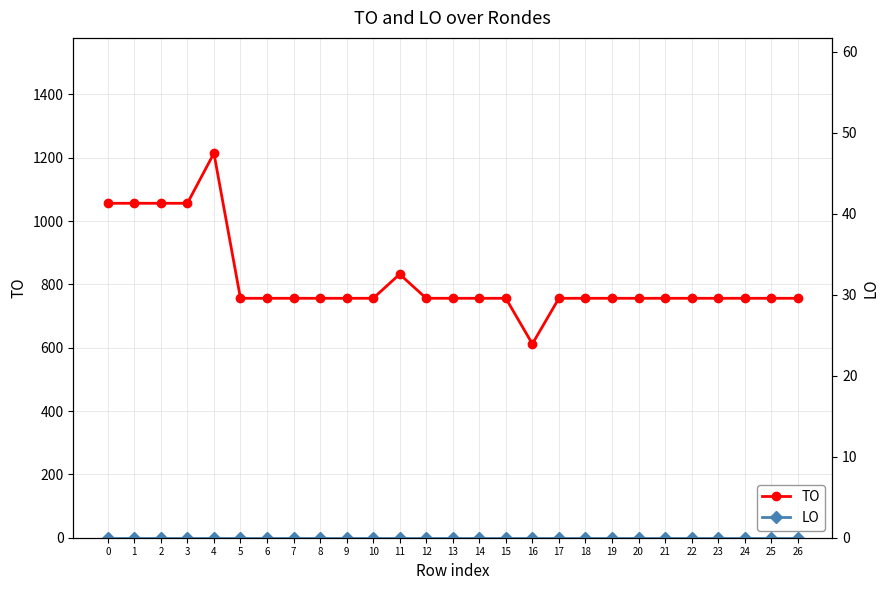

True or false: LO has more than 2 points higher than both neighbors.

False